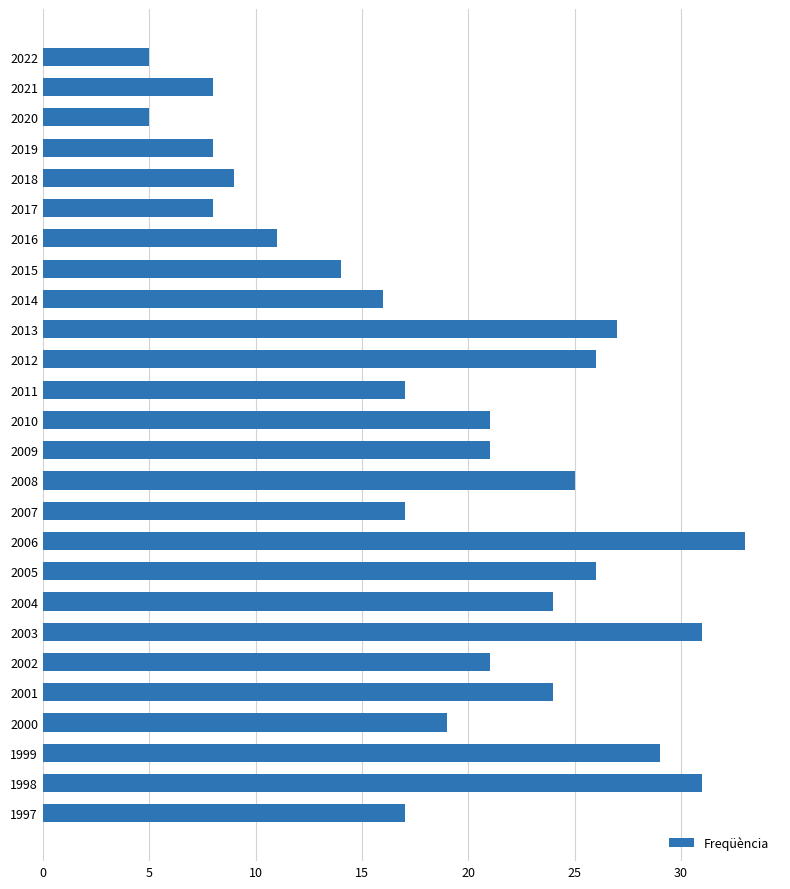

Approximately how many times larger is the value at 2011 compared to 1997?

1.0